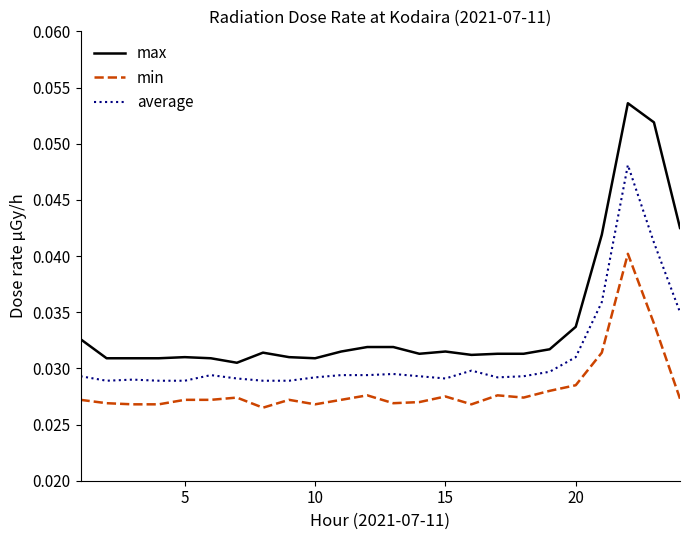

Which series has the largest total across all categories?

max